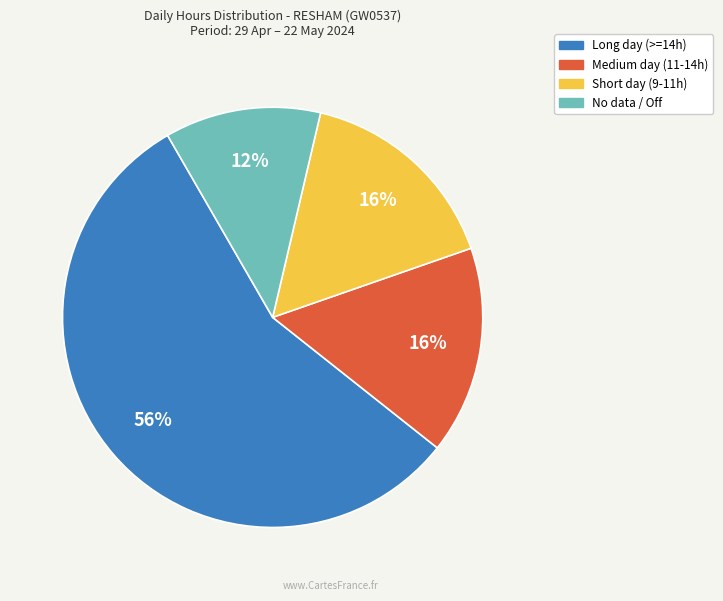

How many slices are in this pie chart?

4